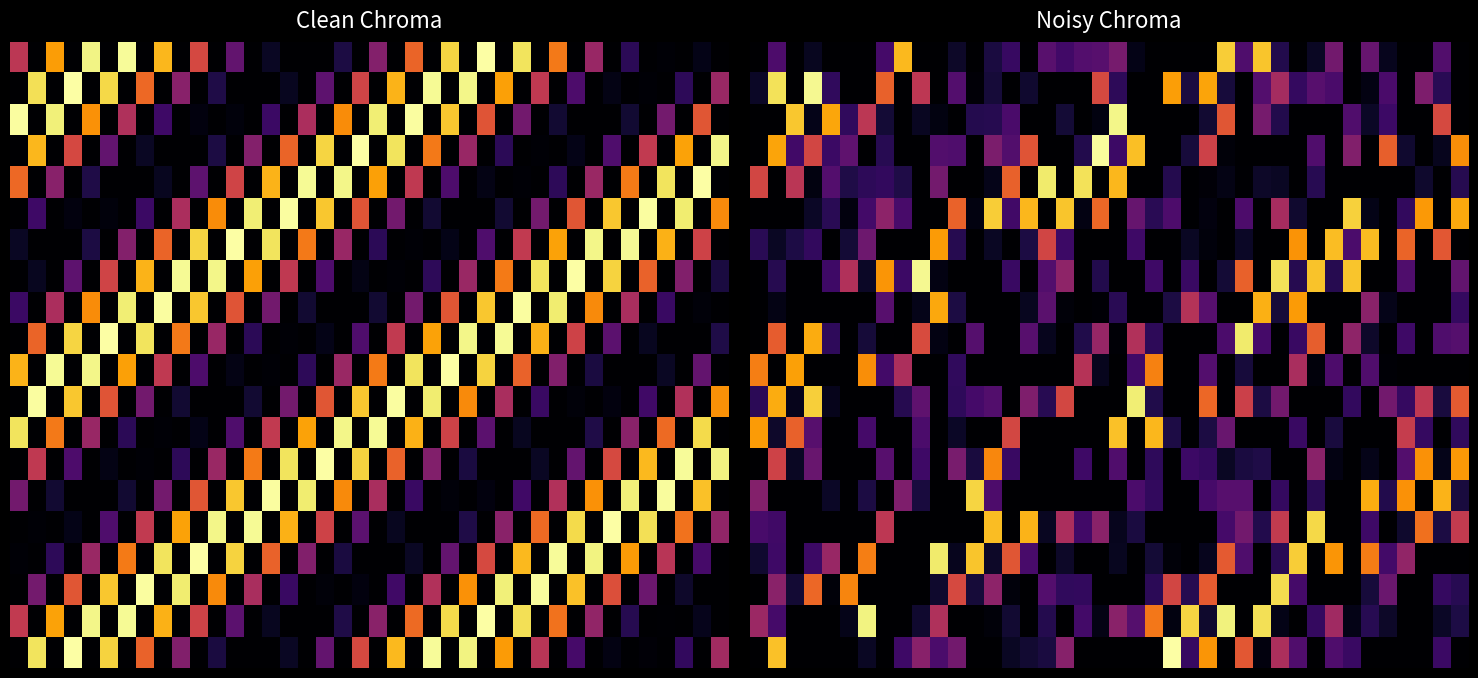

What is the total value across all series at 6?

4.2